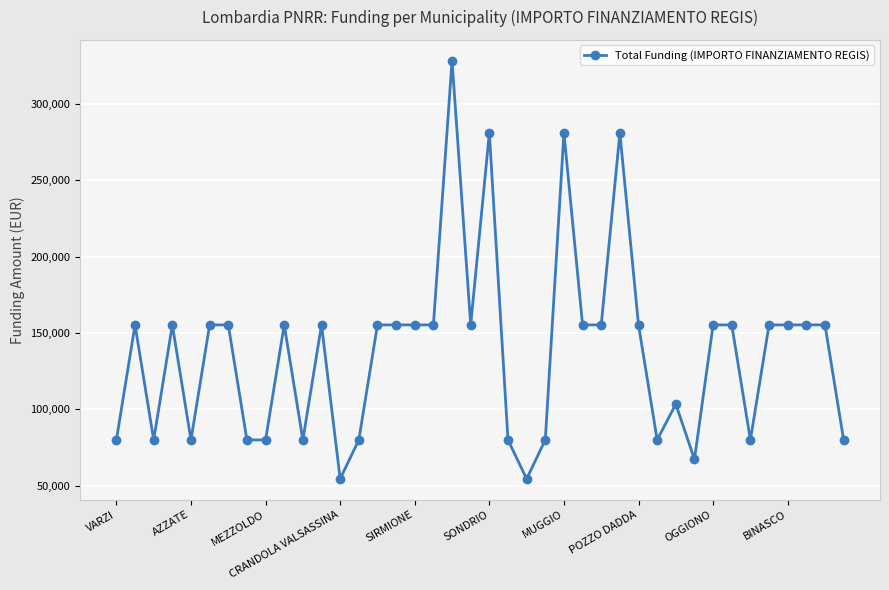

What is the greatest value displayed?

328160